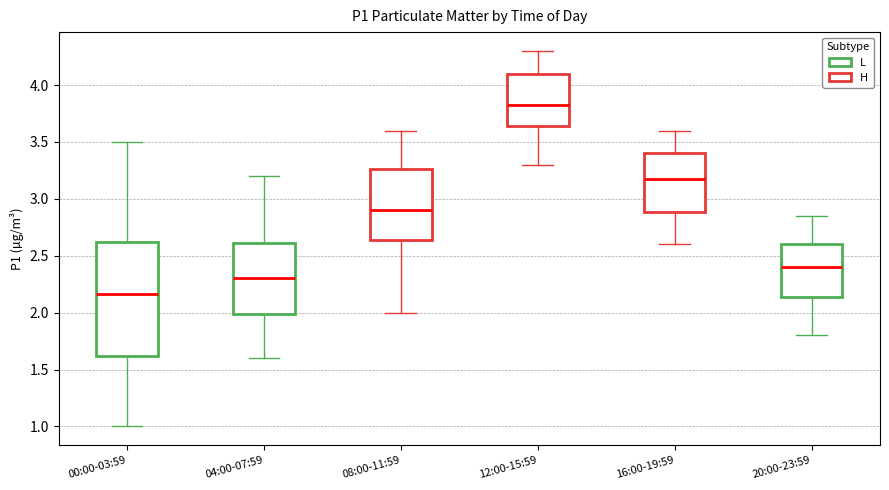

Where does the median line of the box for 12:00-15:59 sit on the y-axis? The values are not printed on the chart, so give them approximately, as read against the axis.

3.85